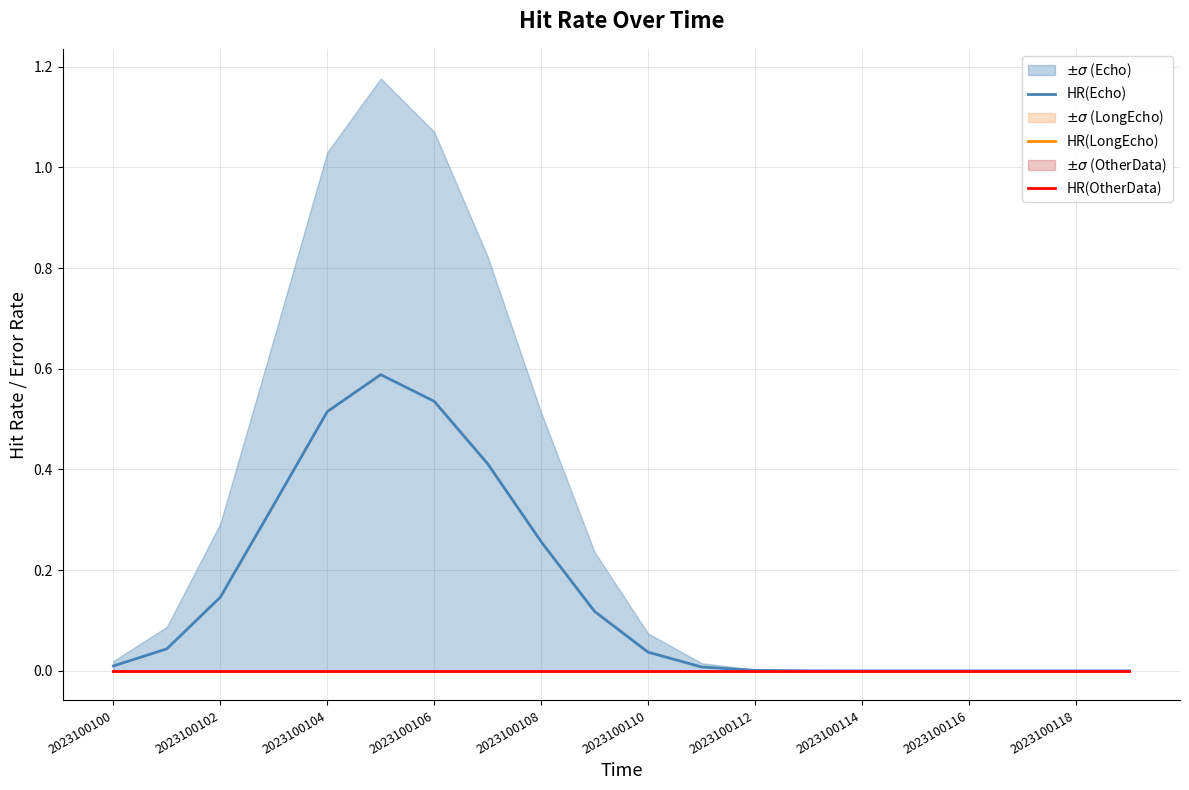

List the series in order of their peak value, lowest first.

HR(LongEcho), HR(OtherData), HR(Echo)